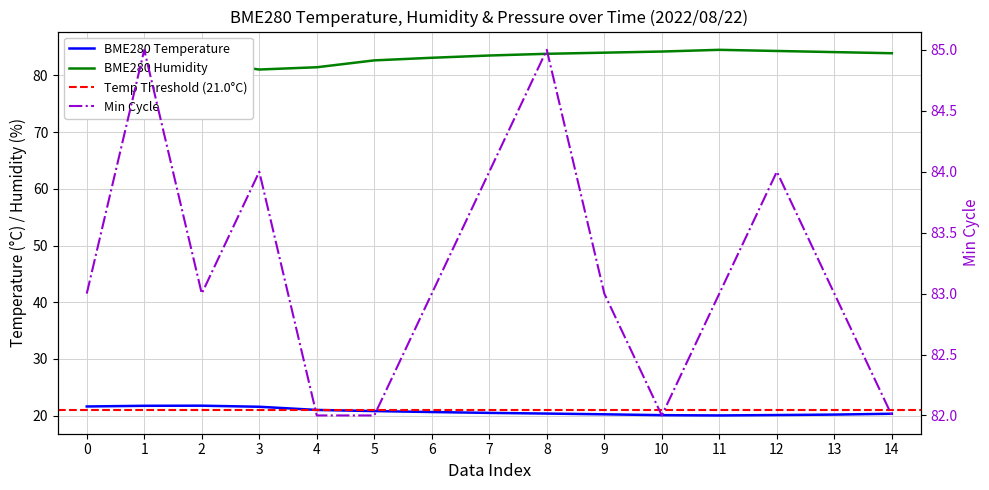

Which series has the largest total across all categories?

BME280_humidity